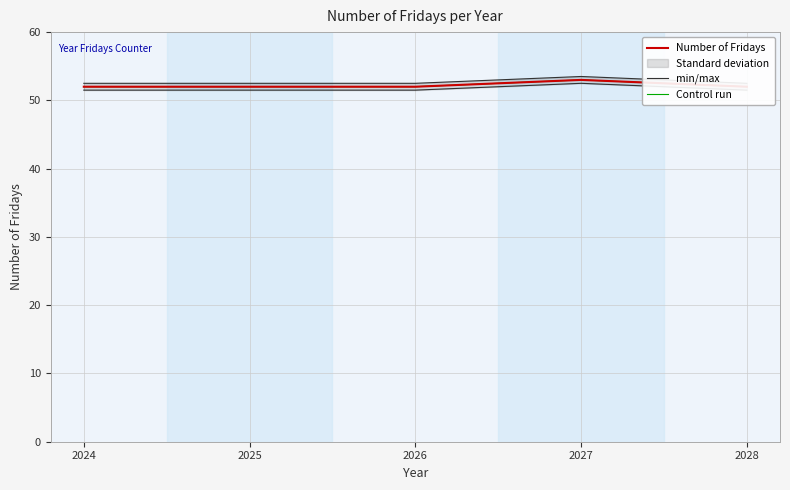

At which category is the sum across all series the highest?

2027